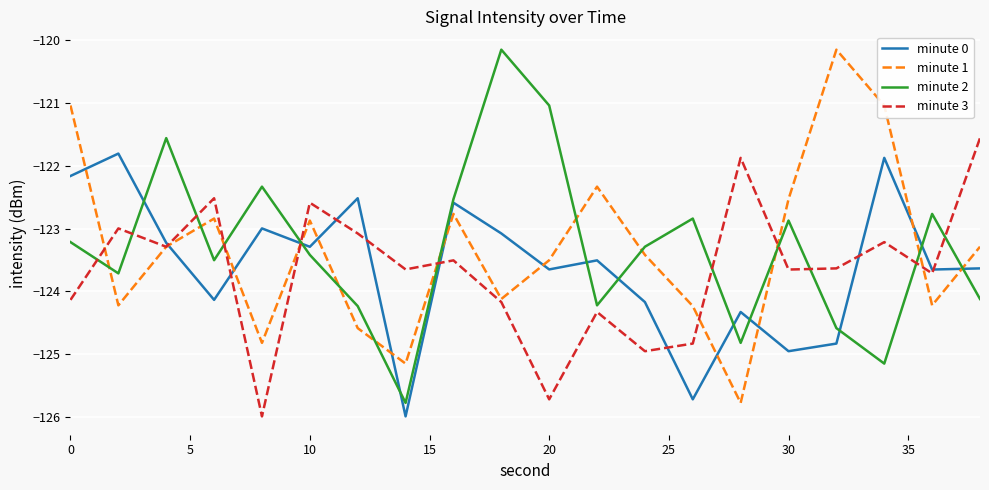

How many times do minute 1 and minute 2 cross each other?

12